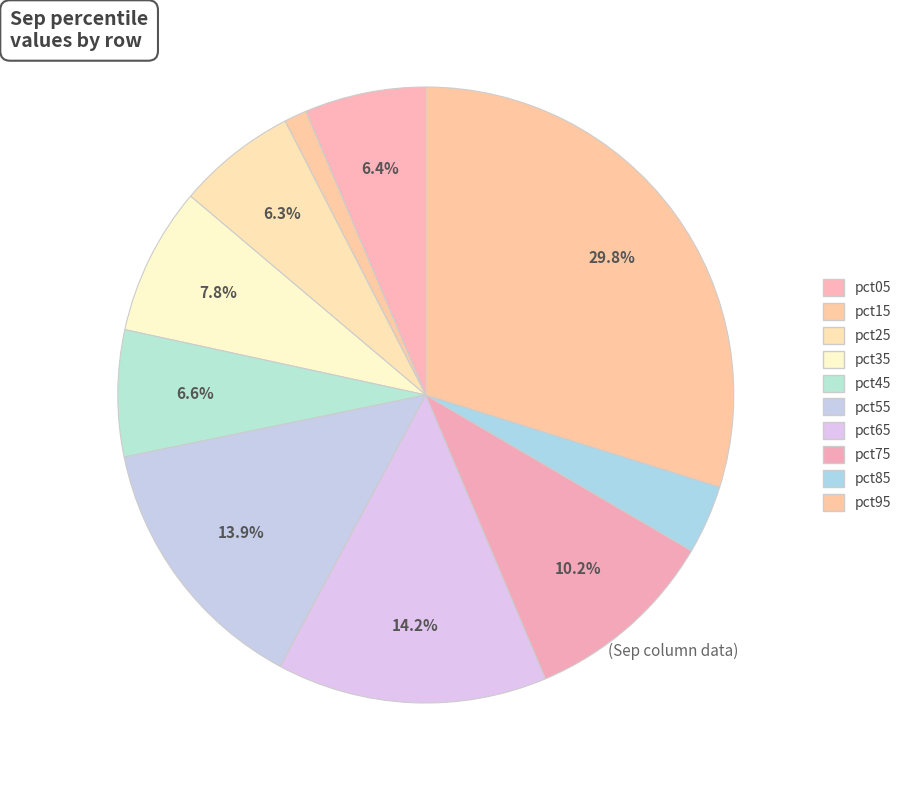

How many slices are in this pie chart?

10